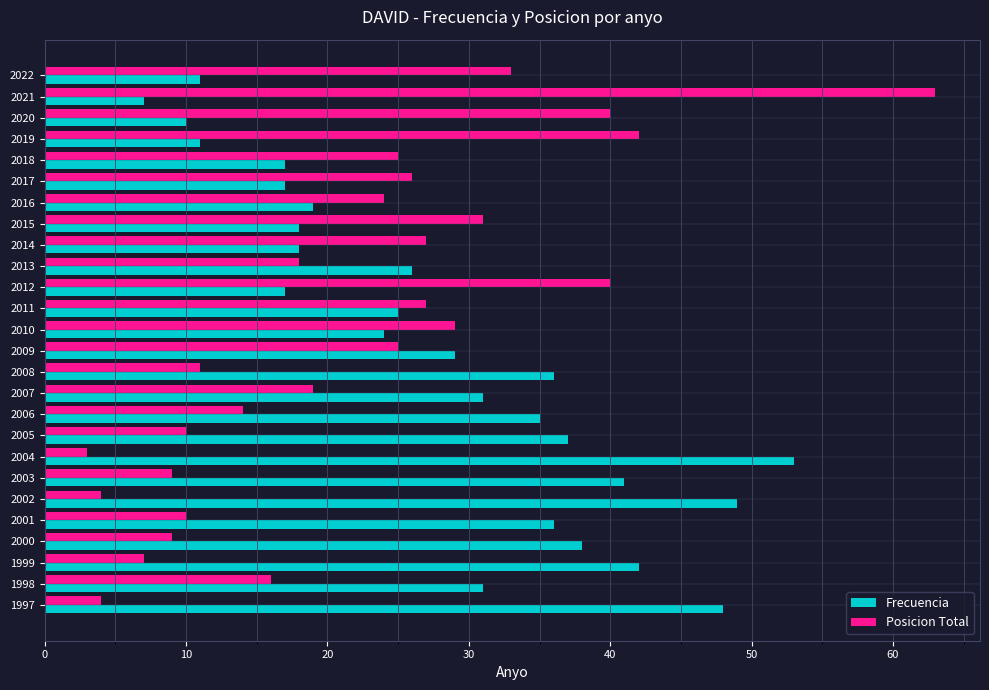

What are all the series names shown in the legend?

Frecuencia, Posicion Total